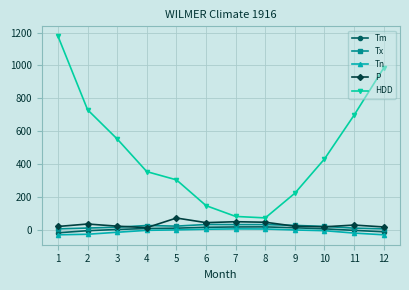

How many lines are shown in the chart?

5